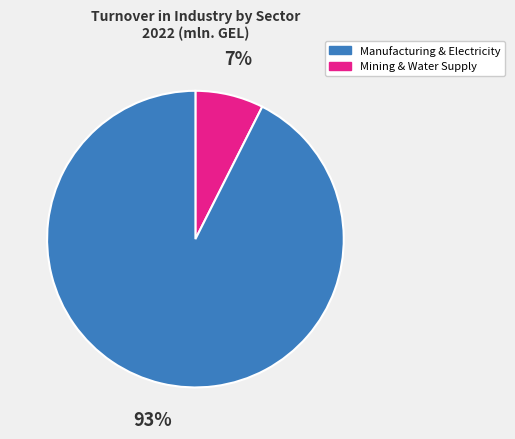

To the nearest percent, what is the average slice percentage?

50%